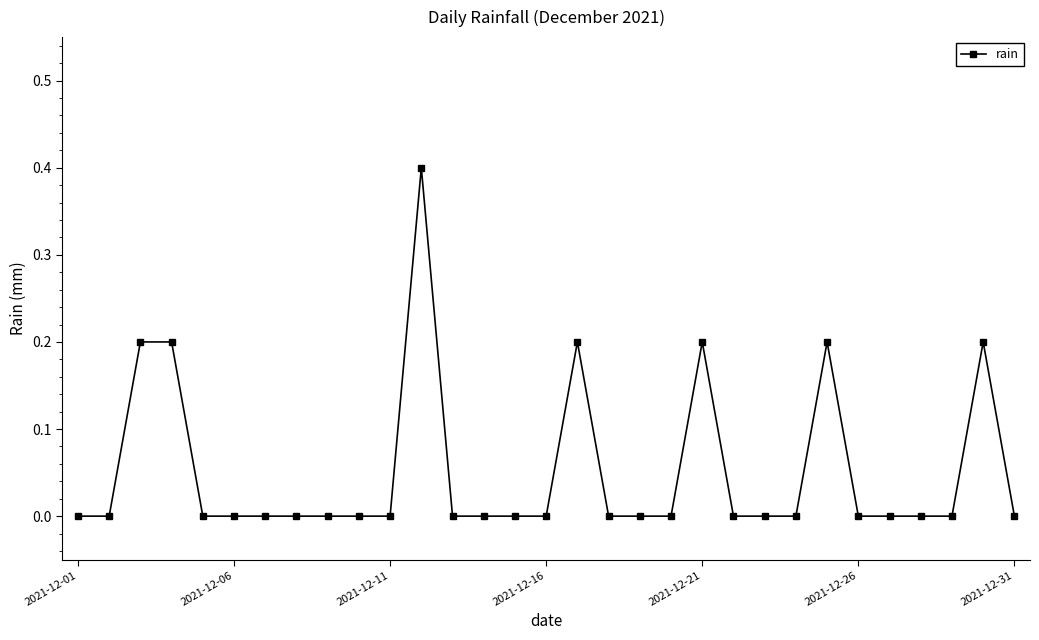

What is the maximum value shown in the chart?

0.4